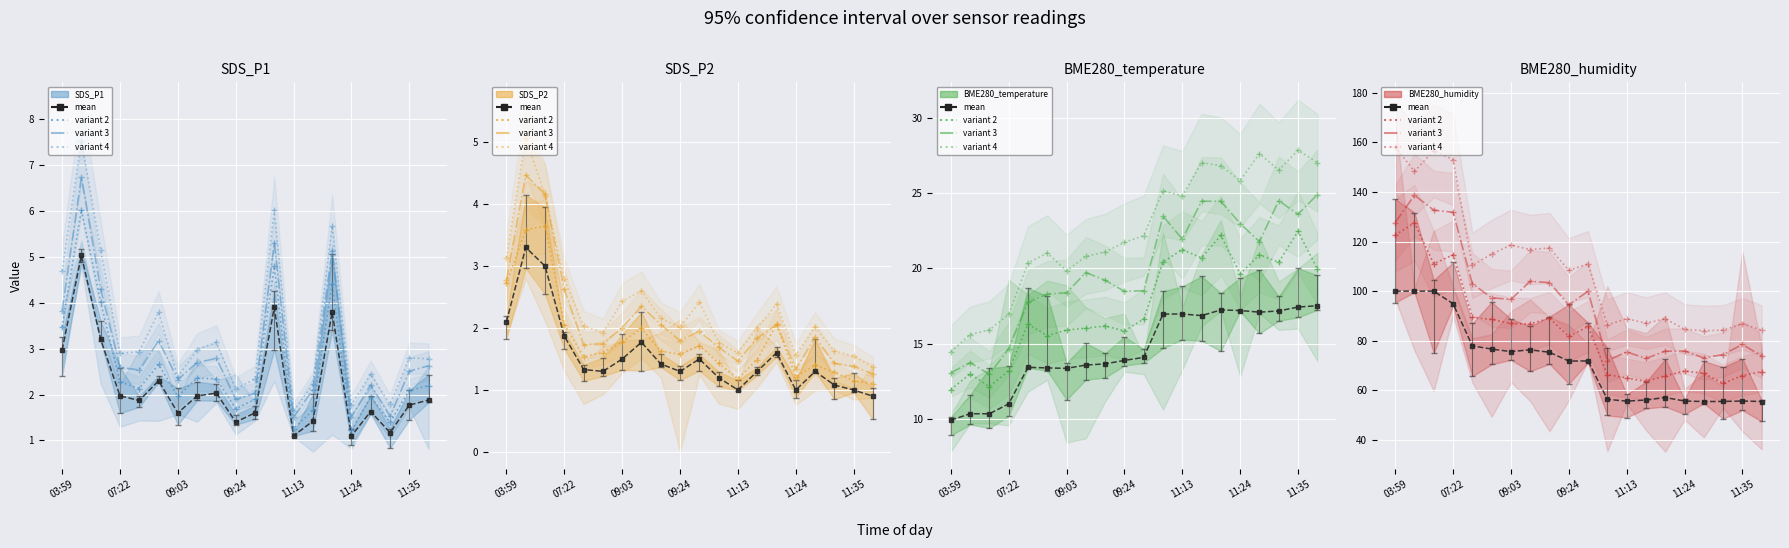

Reading left to right, extract all data points from this chart.

SDS_P1: 3.0	5.0	3.2	2.0	1.9	2.3	1.6	2.0	2.0	1.4	1.6	3.9	1.1	1.4	3.8	1.1	1.6	1.2	1.8	1.9
SDS_P2: 2.1	3.3	3.0	1.9	1.3	1.3	1.5	1.8	1.4	1.3	1.5	1.2	1.0	1.3	1.6	1.0	1.3	1.1	1.0	0.9
BME280_temperature: 9.9	10.3	10.3	11.0	13.4	13.4	13.3	13.6	13.7	13.9	14.1	17.0	17.0	16.9	17.2	17.2	17.1	17.2	17.4	17.5
BME280_humidity: 100.0	100.0	100.0	94.9	77.9	76.7	75.6	76.3	75.3	71.8	71.8	56.4	55.6	56.1	57.1	55.7	55.5	55.5	55.7	55.5